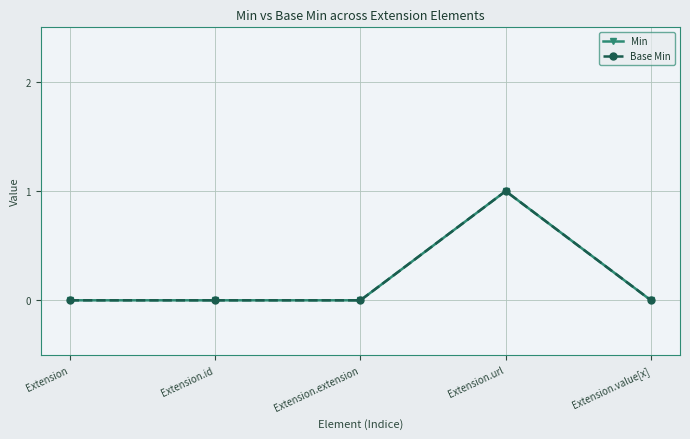

Does the chart have visible grid lines?

Yes